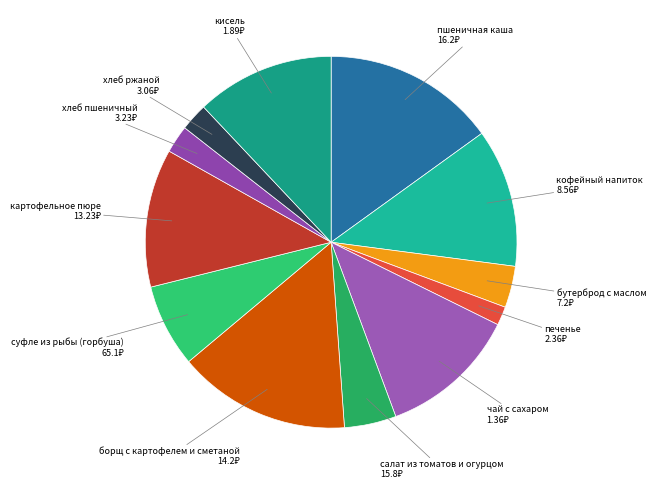

Is there any slice that represents more than half of the pie?

No